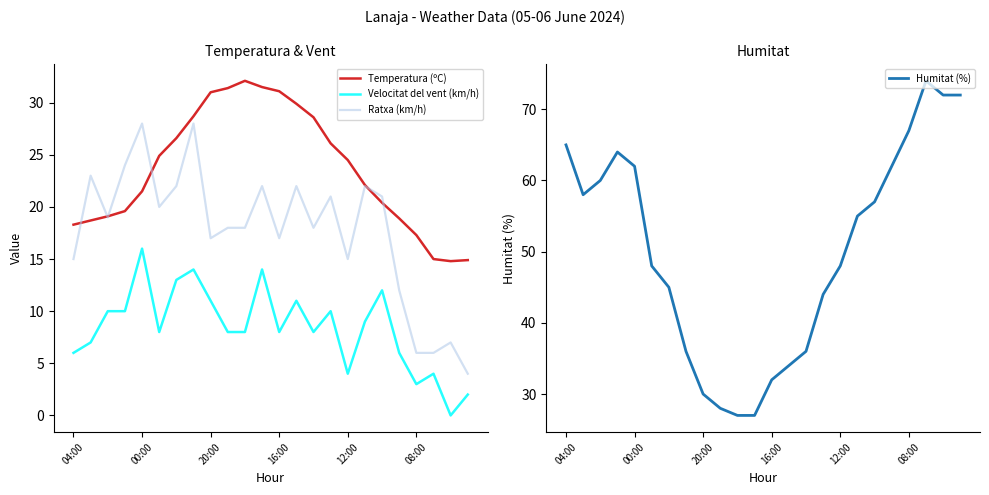

True or false: Ratxa (km/h) and Velocitat del vent (km/h) intersect in this chart.

False